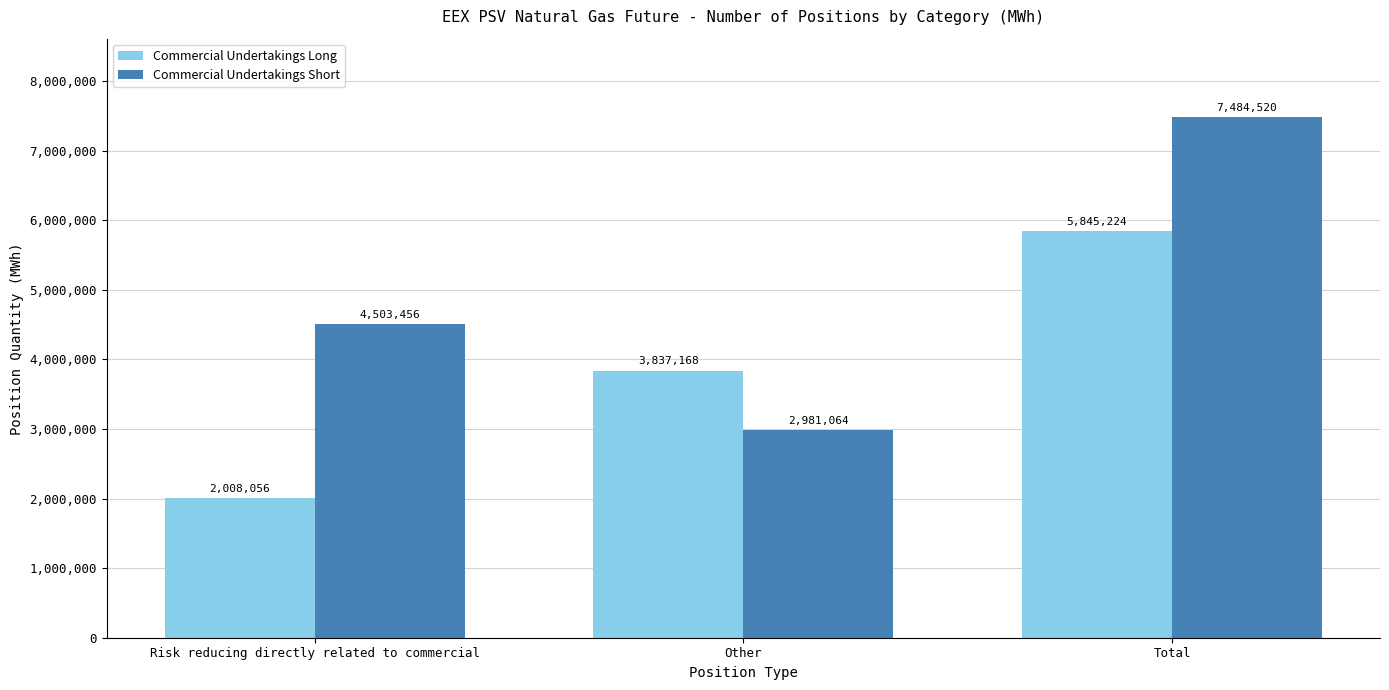

List the series in order of their peak value, highest first.

Commercial Undertakings Short, Commercial Undertakings Long